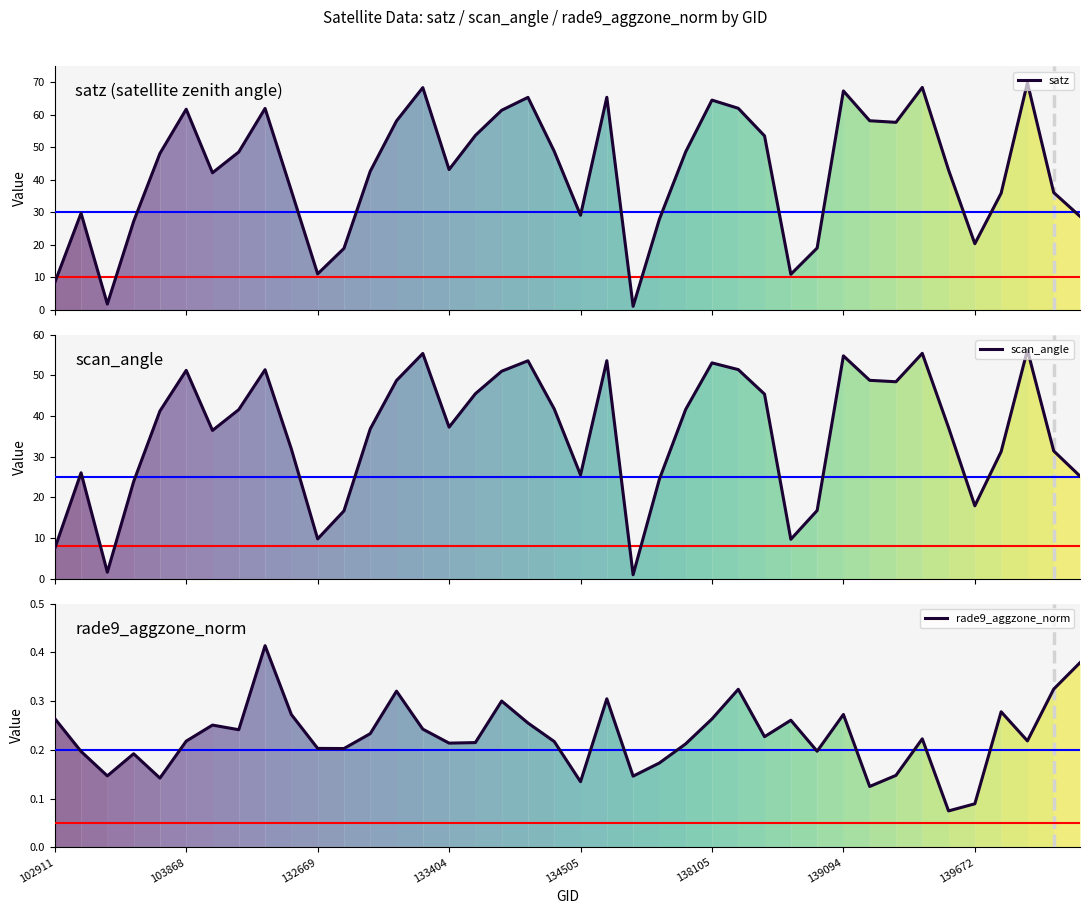

What is the smallest value displayed?

0.1